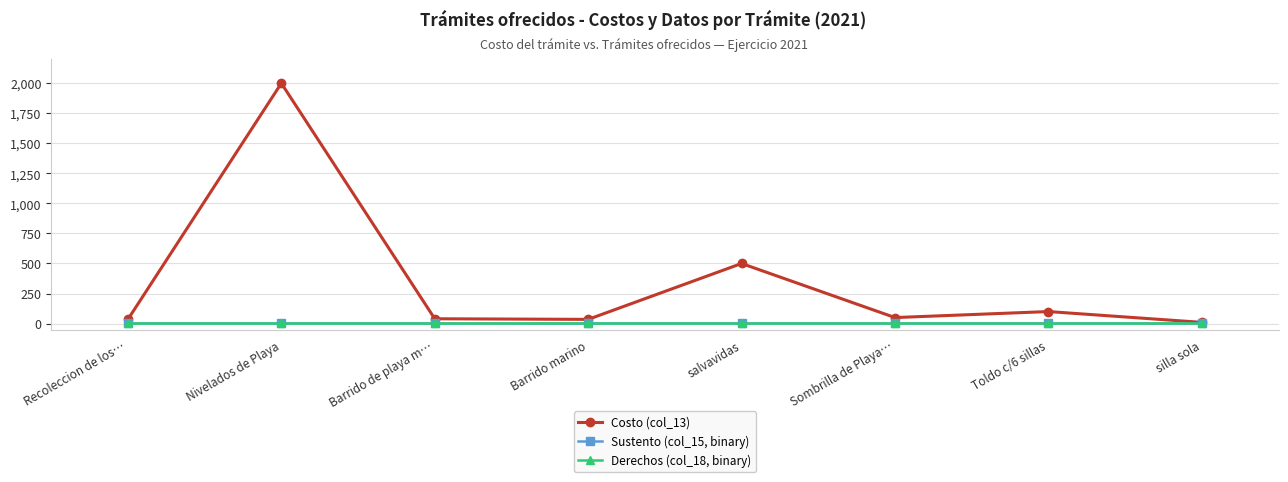

Is this an area chart (filled region under the line)?

No